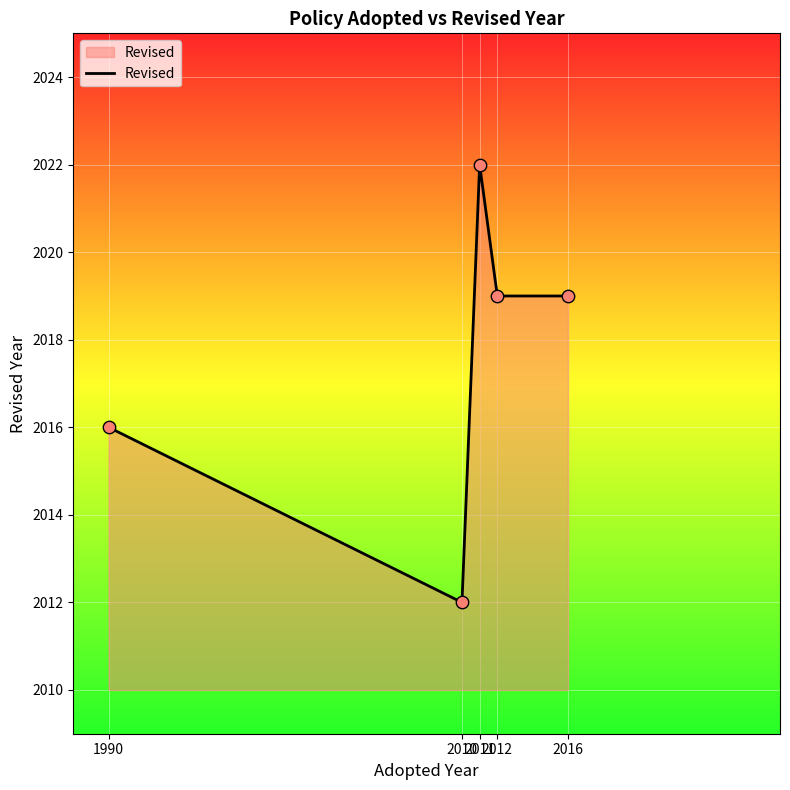

Between 2016 and 1990, which is larger?

2016